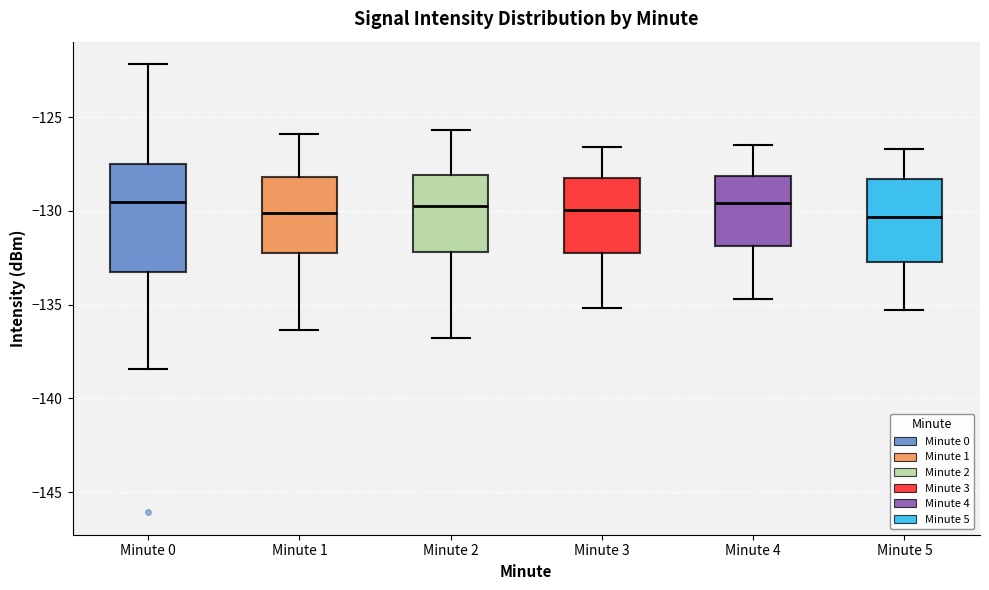

Which box is the tallest, from its lower edge to its upper edge?

Minute 0